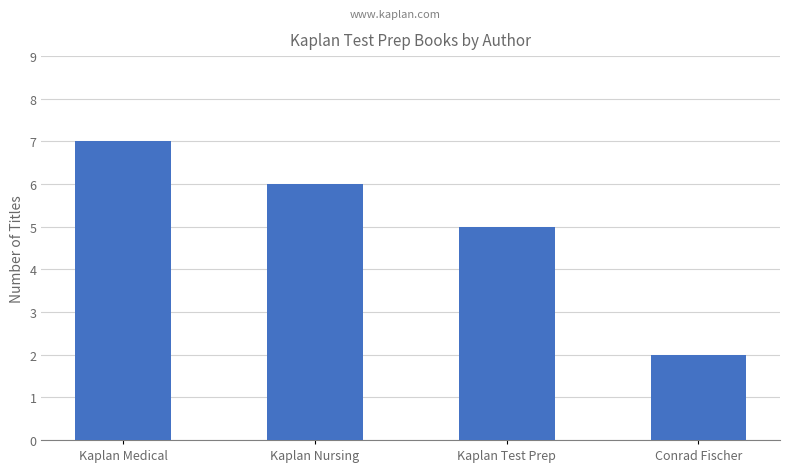

Approximately how many times larger is the value at Kaplan Nursing compared to Conrad Fischer?

3.0